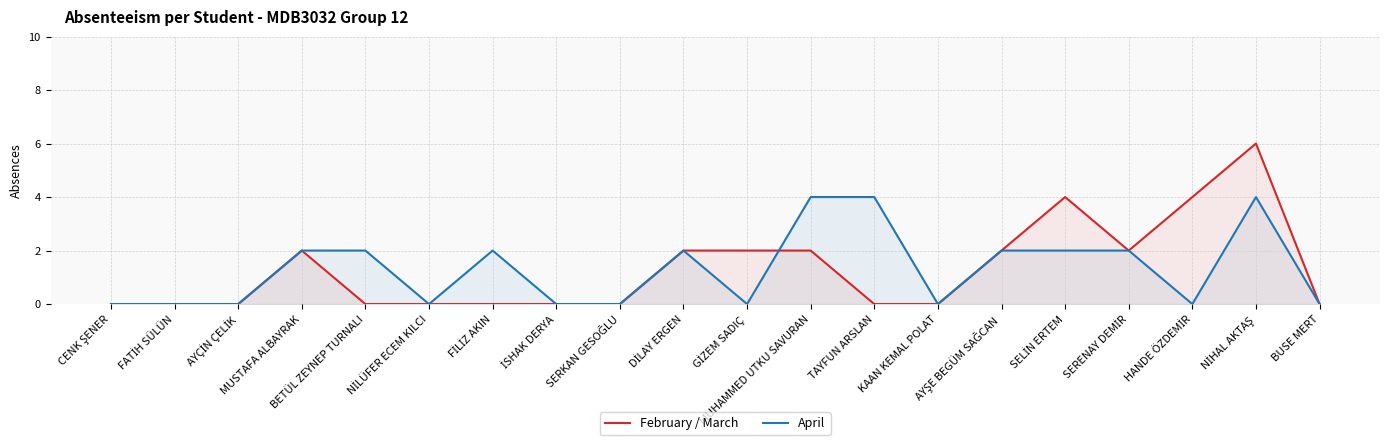

How many times do April and February / March cross each other?

1